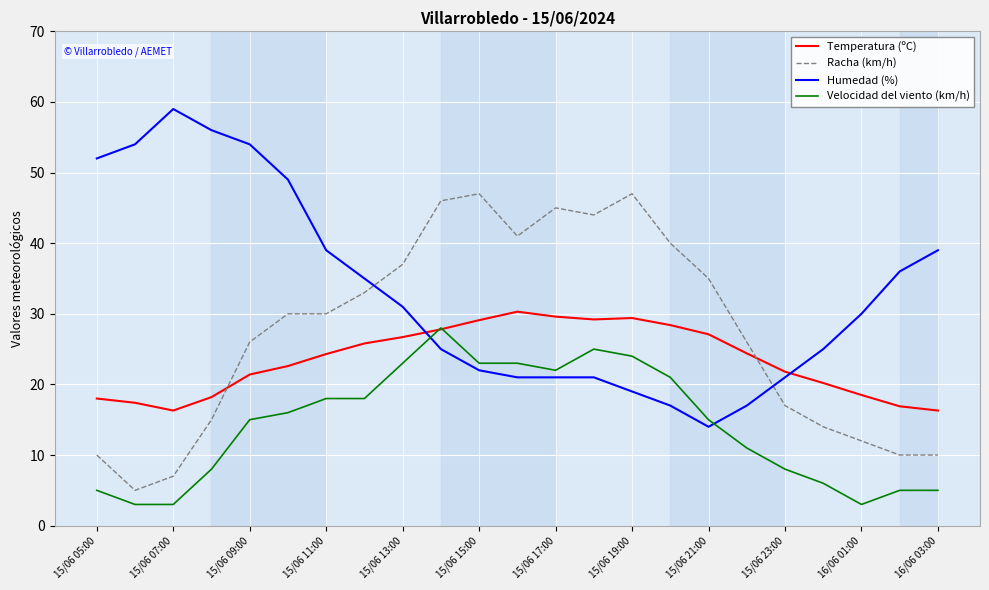

Which series has the widest spread of values?

Humedad (%)